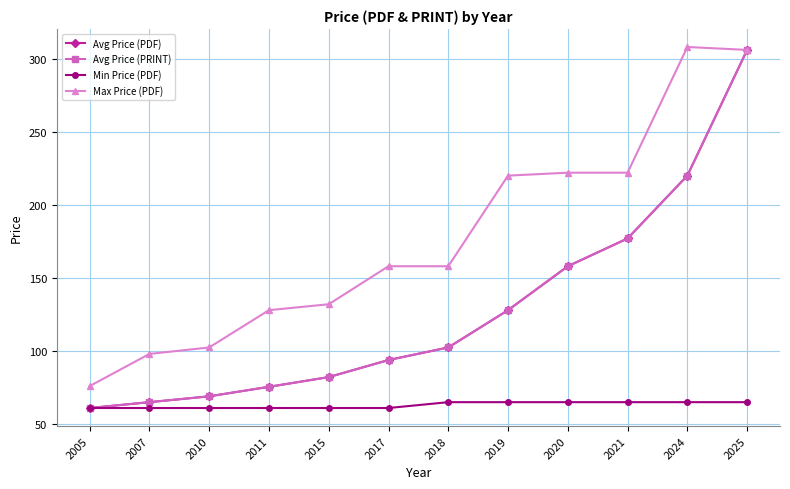

How many Min Price (PDF) values are between 61 and 65?

12